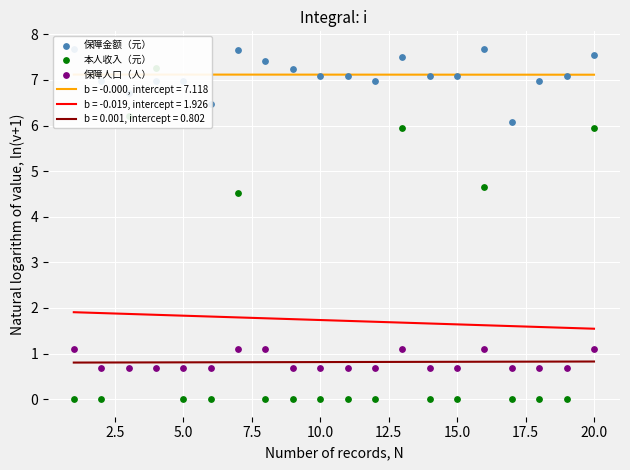

At how many categories does at least one series exceed 3?

20